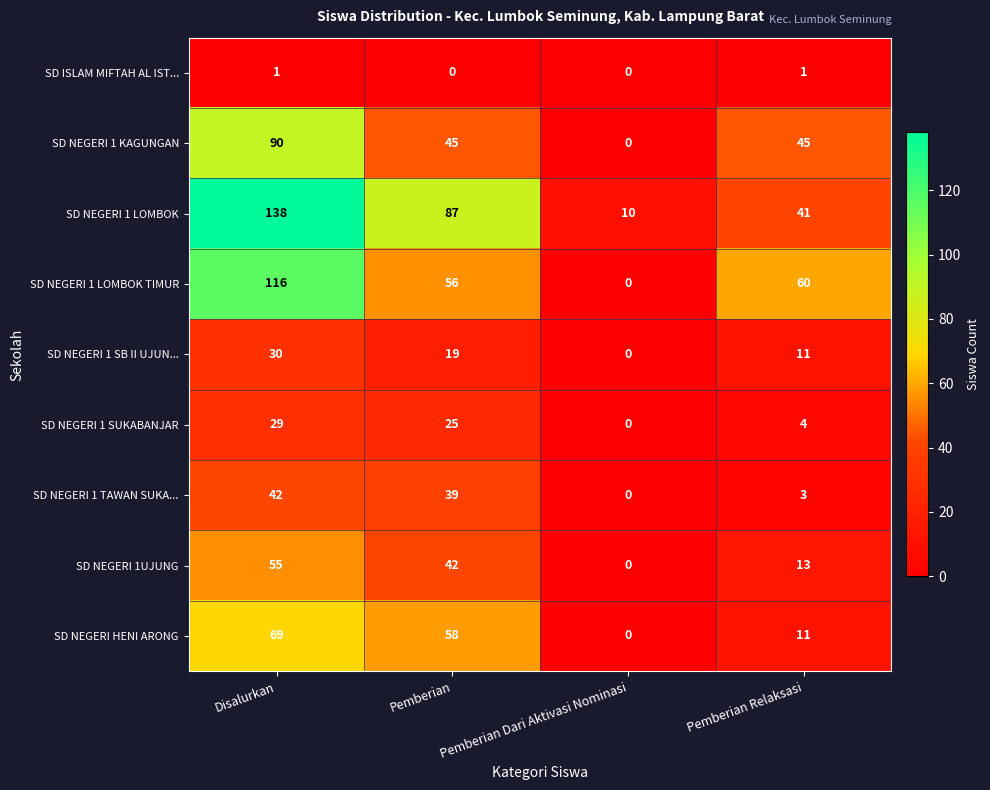

Which series has the widest spread of values?

SD NEGERI 1 LOMBOK